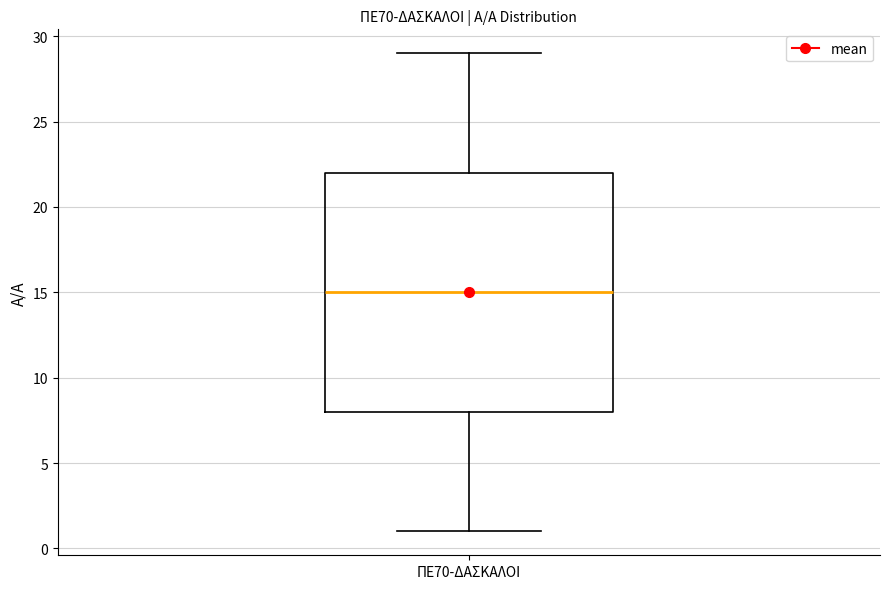

Transcribe this box plot: give where the median line is, the range the box spans, and where the two whiskers end, as read against the y-axis. The values are not printed on the chart, so give them approximately, as read against the axis.

median 15, box 8 to 22, whiskers 1 to 29